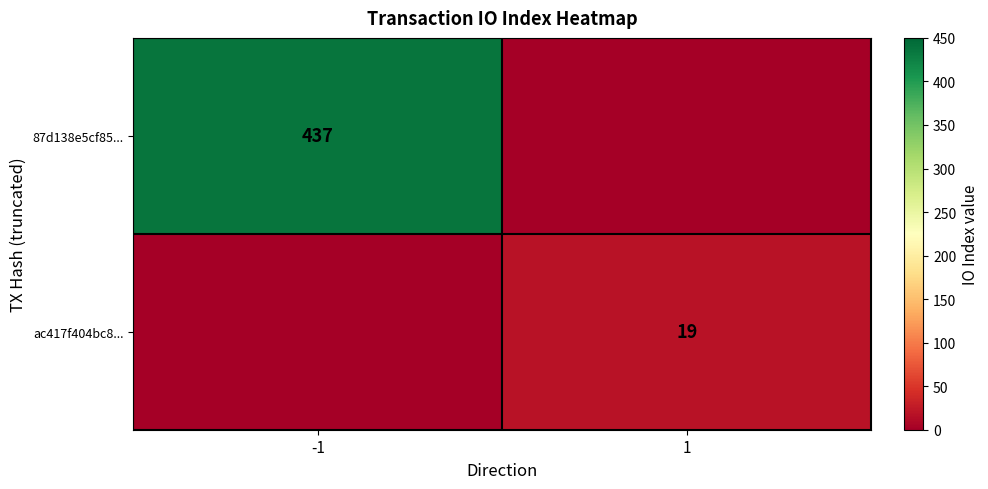

The ac417f404bc8... series shows 6 at 1. True or false?

False